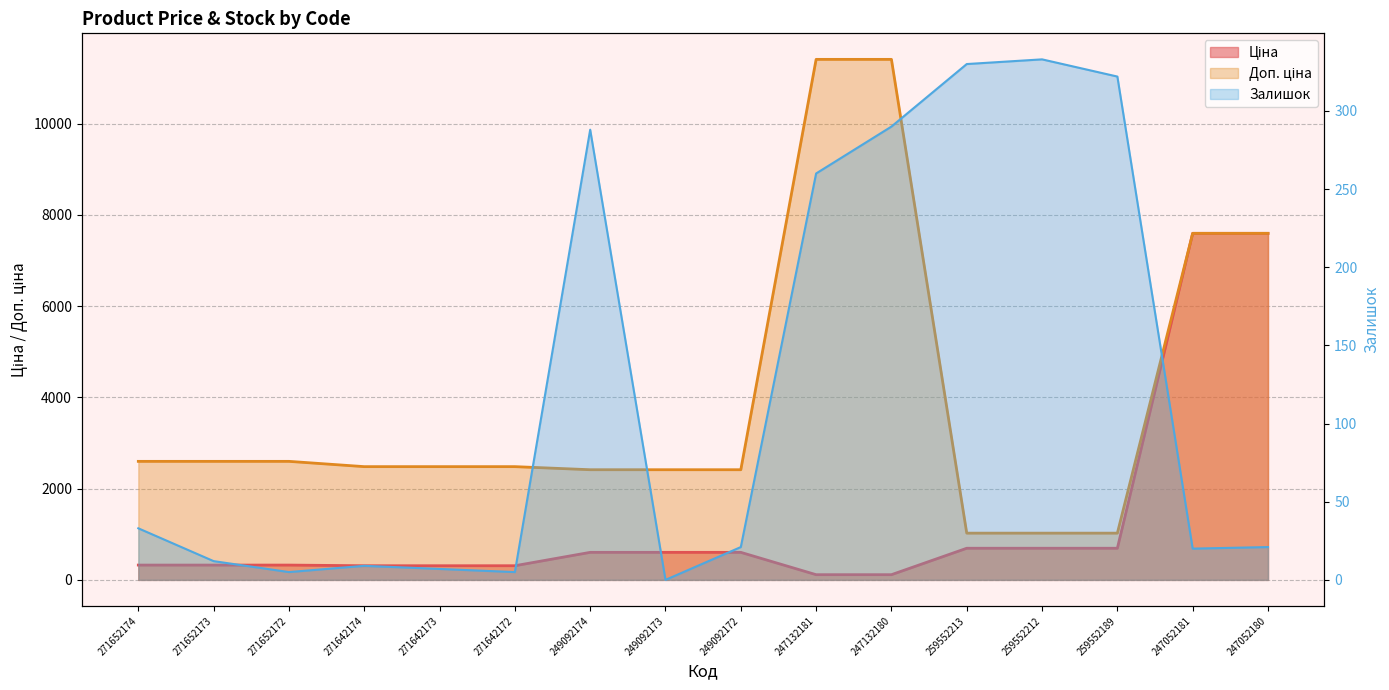

How many values in the Доп. ціна series exceed 2482?

10